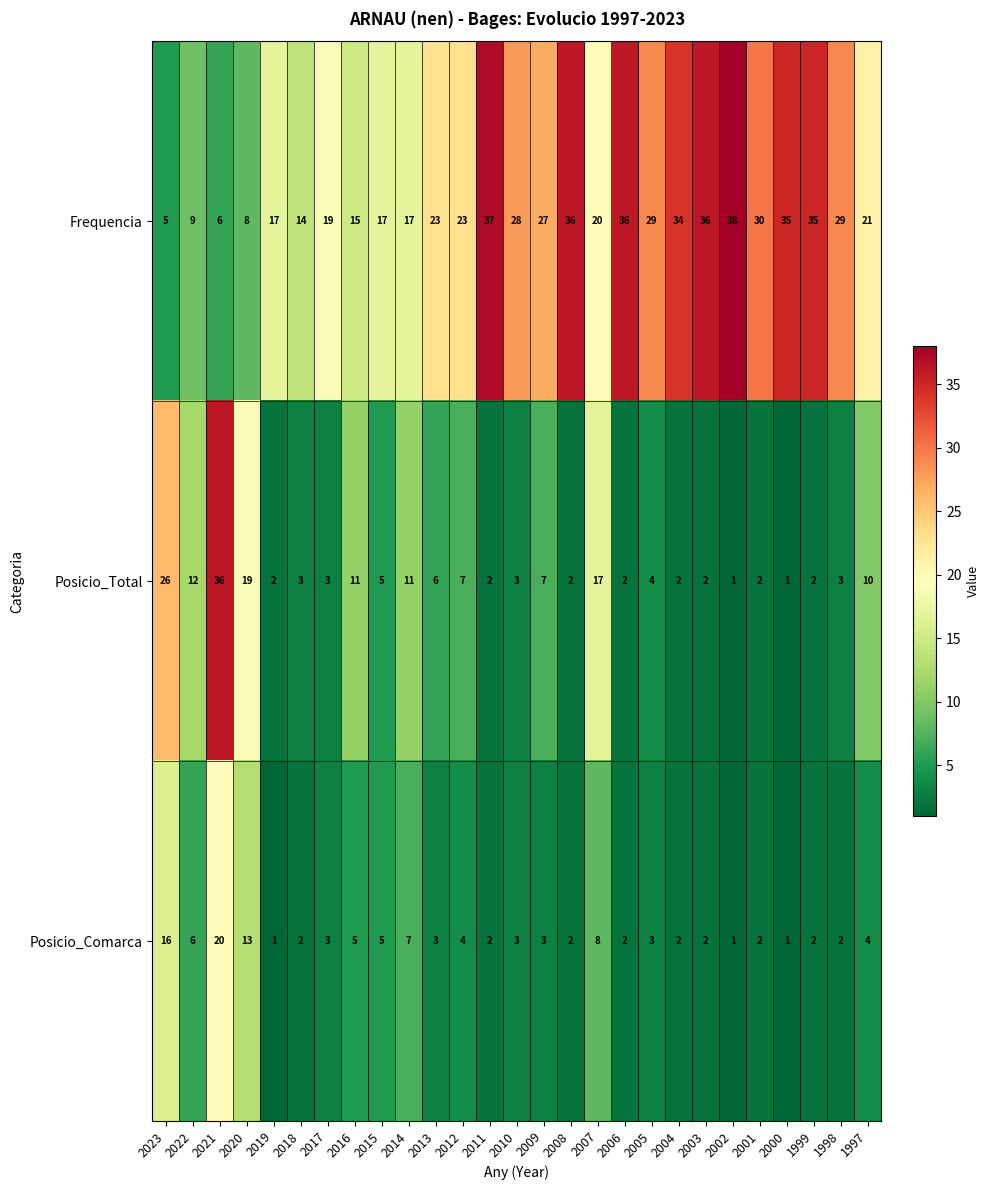

At which category is the sum across all series the highest?

2021